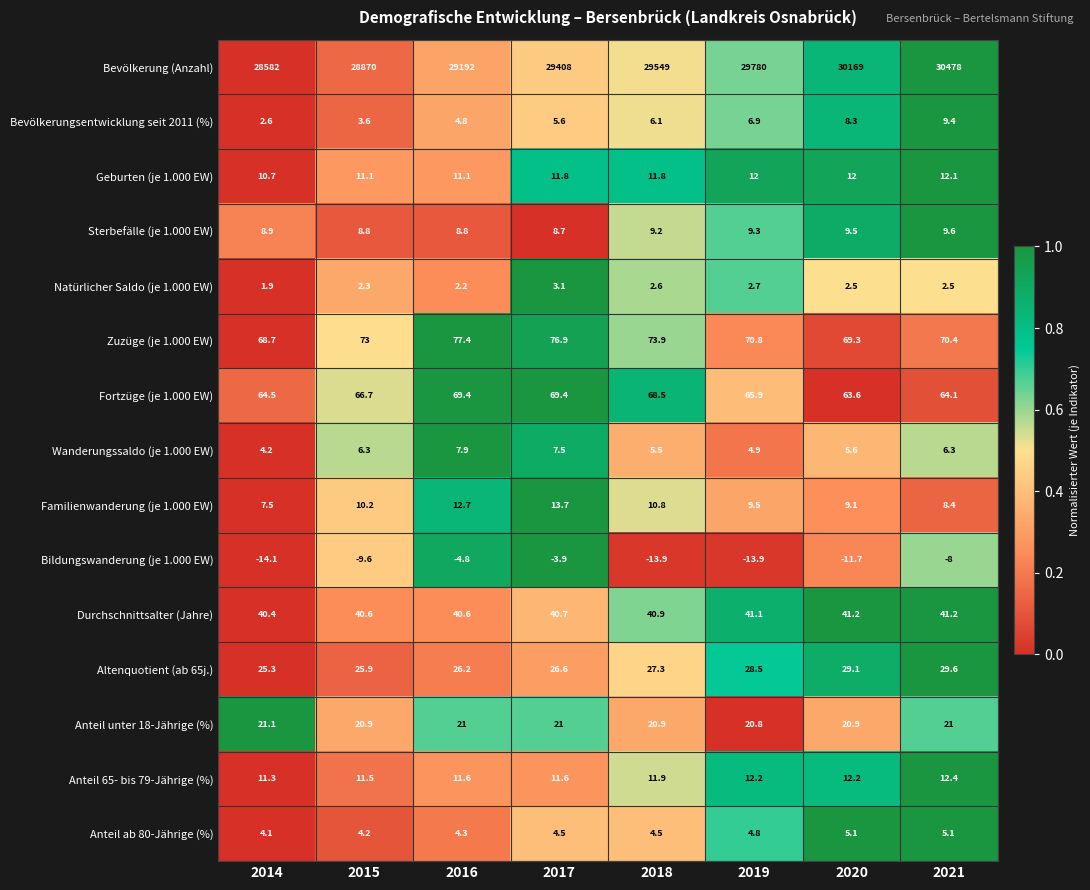

Between 2016 and 2017, which series saw the biggest shift?

Bevölkerung (Anzahl)